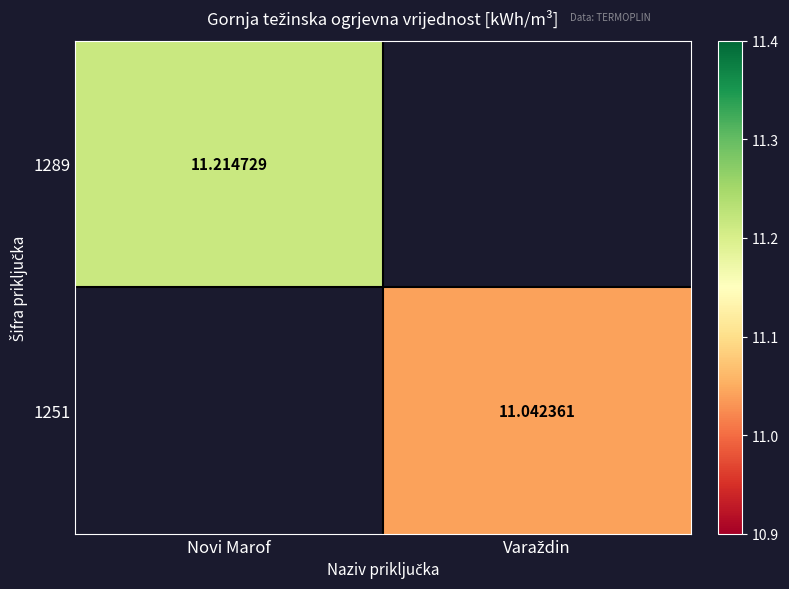

True or false: 1289 has a value of 18.8 at Novi Marof.

False